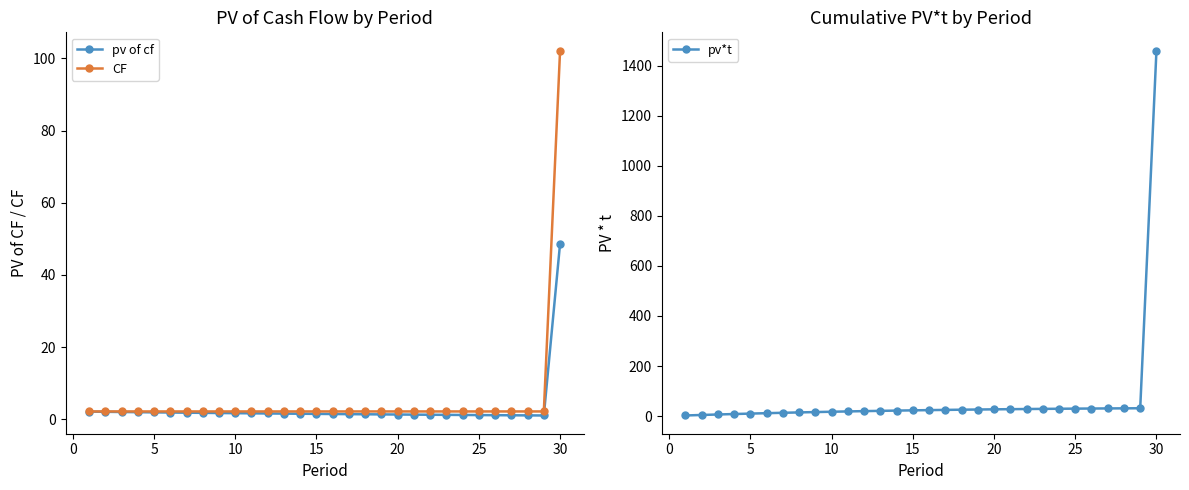

True or false: CF and pv of cf intersect in this chart.

False